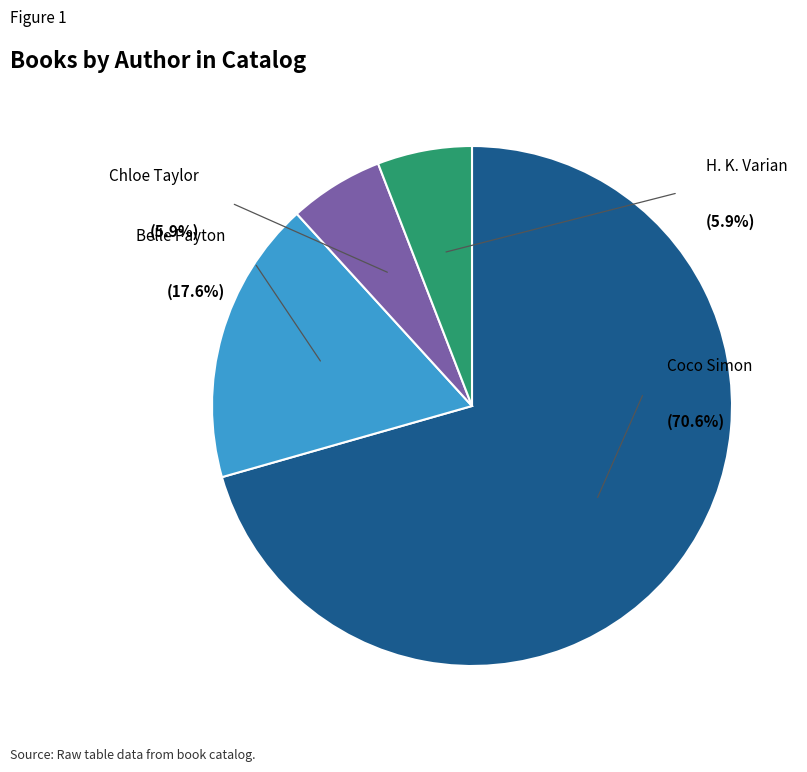

Which category has the biggest portion of the pie?

Coco Simon